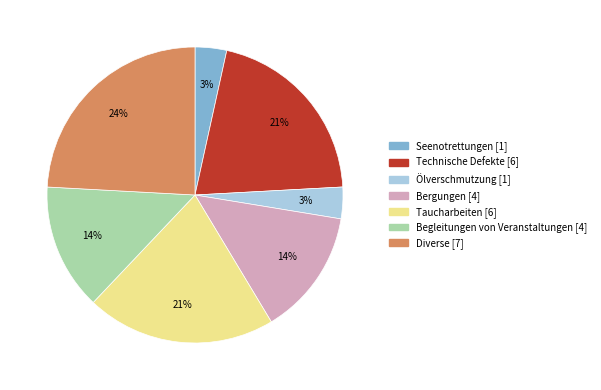

The Taucharbeiten slice represents 21% of the pie. True or false?

True